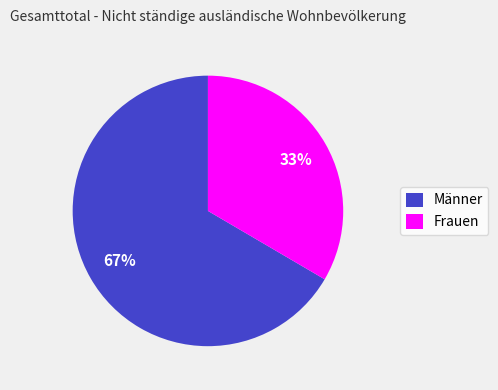

The Männer slice represents 67% of the pie. True or false?

True